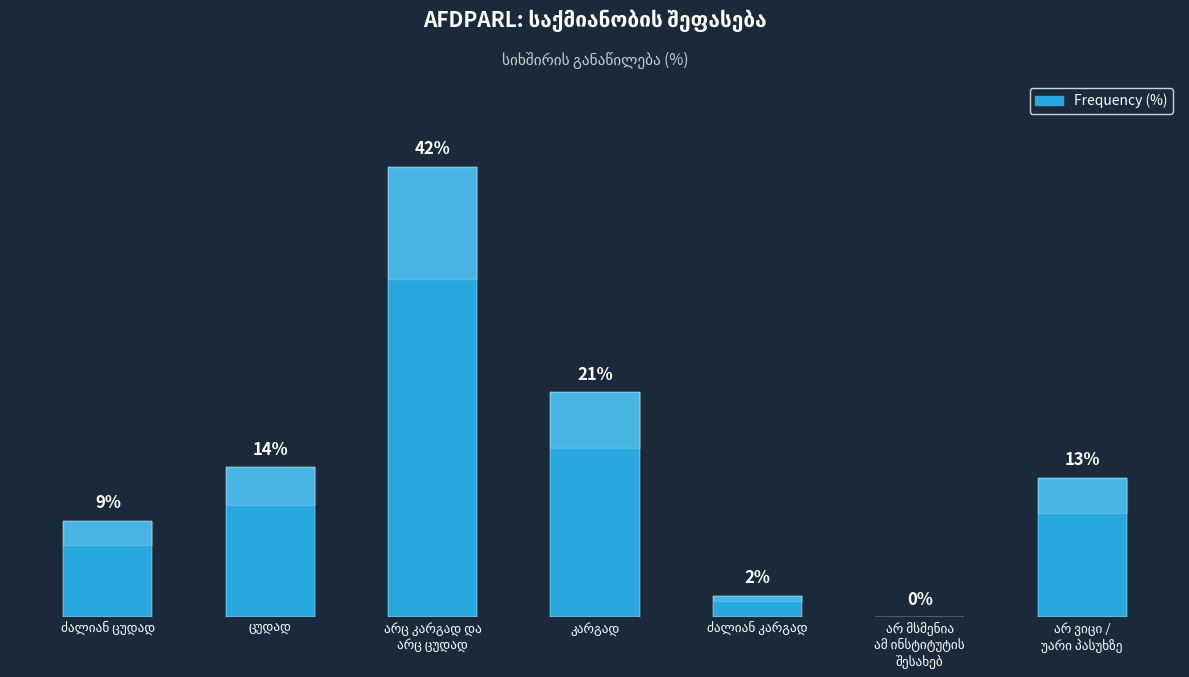

What is the sum of all values?

101